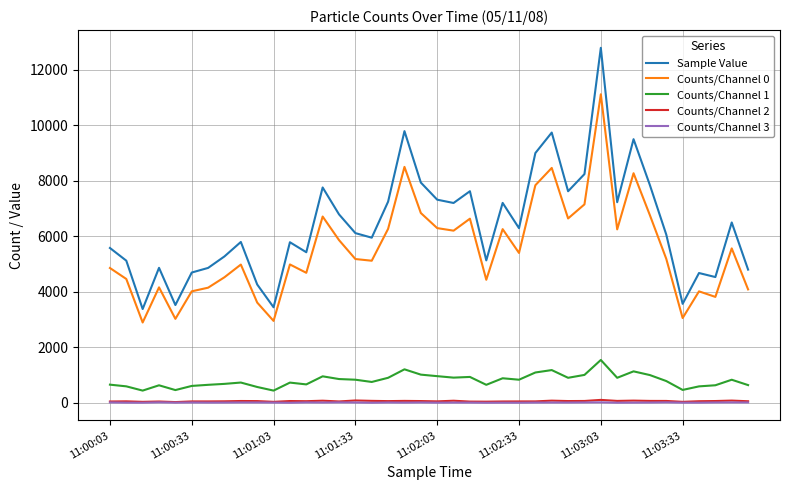

Which series has the widest spread of values?

Sample Value